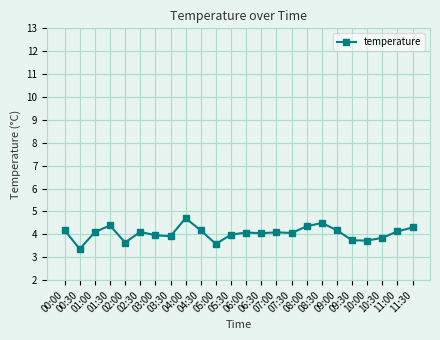

Which label corresponds to the largest value in the chart?

04:00